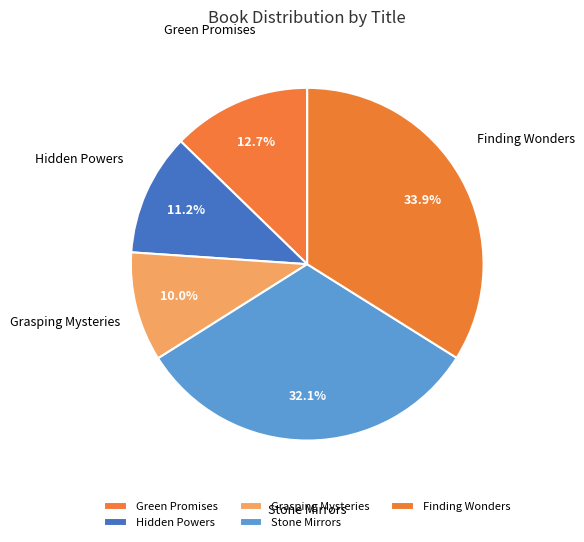

To the nearest percent, what is the combined percentage of Hidden Powers and Green Promises?

24%